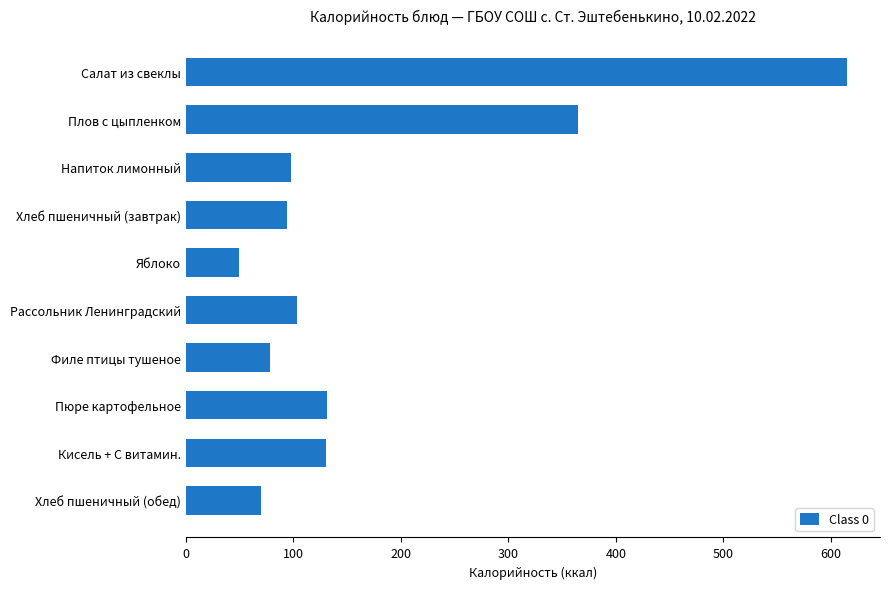

What is the label of the 2nd bar from the top?

Плов с цыпленком